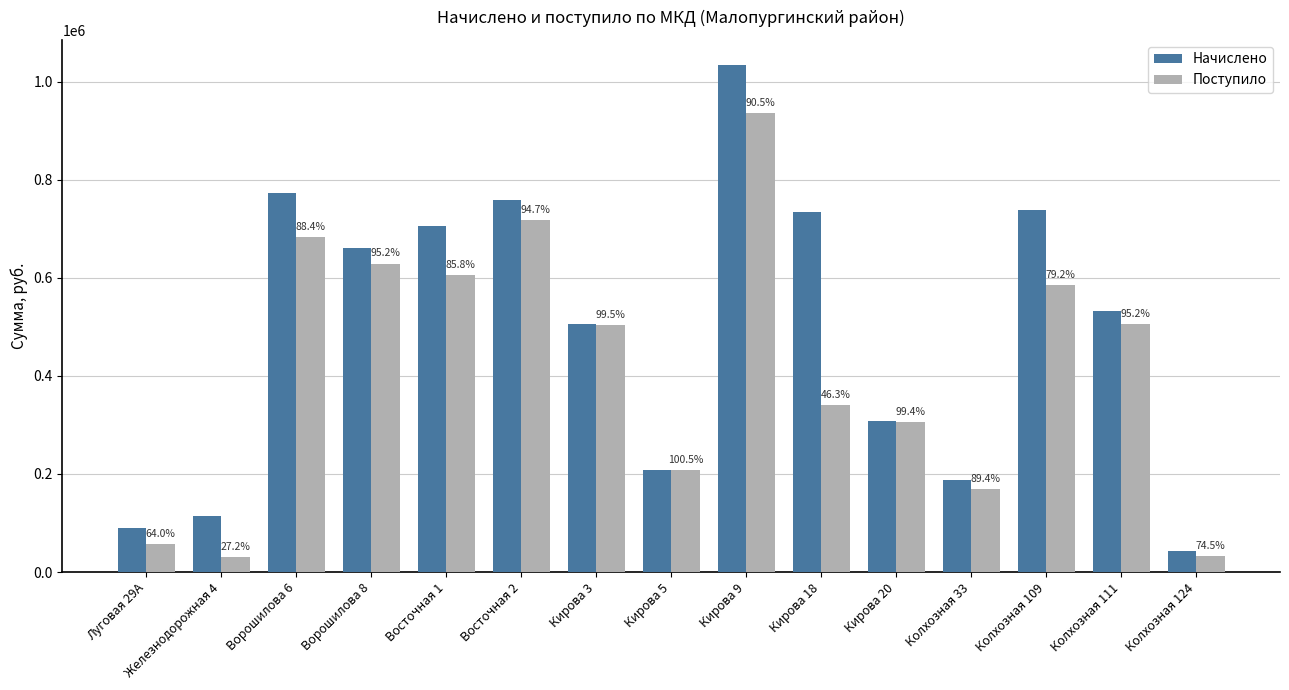

What are all the series names shown in the legend?

Начислено, Поступило